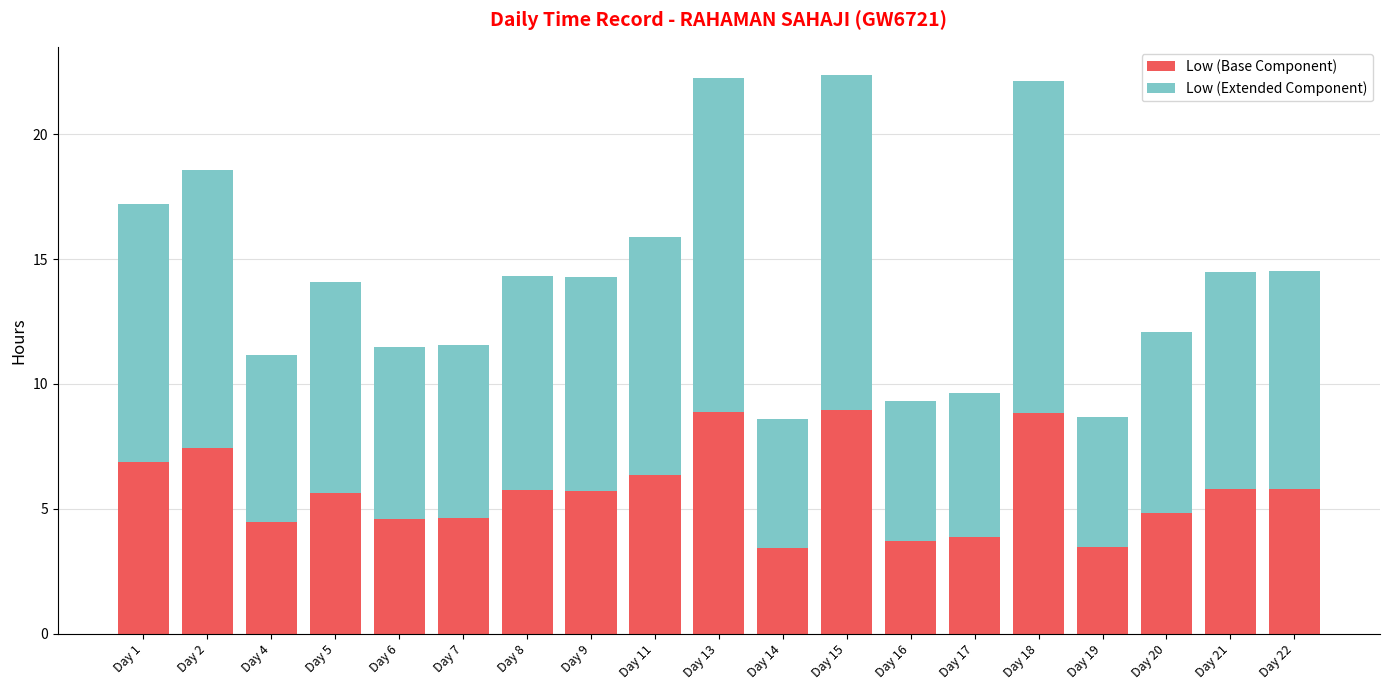

What is the lowest value of the Low (Base Component) series?

3.4